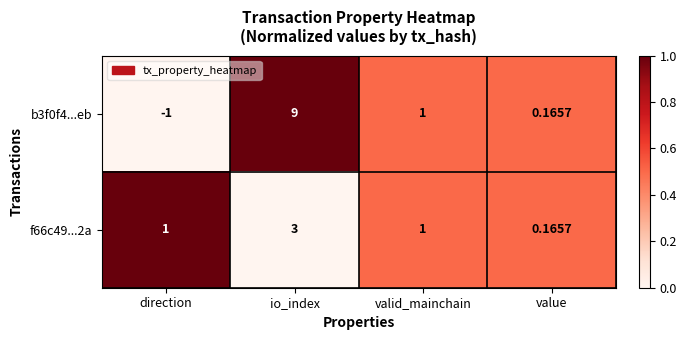

List the labels in order of b3f0f4...eb value, smallest first.

direction, value, valid_mainchain, io_index